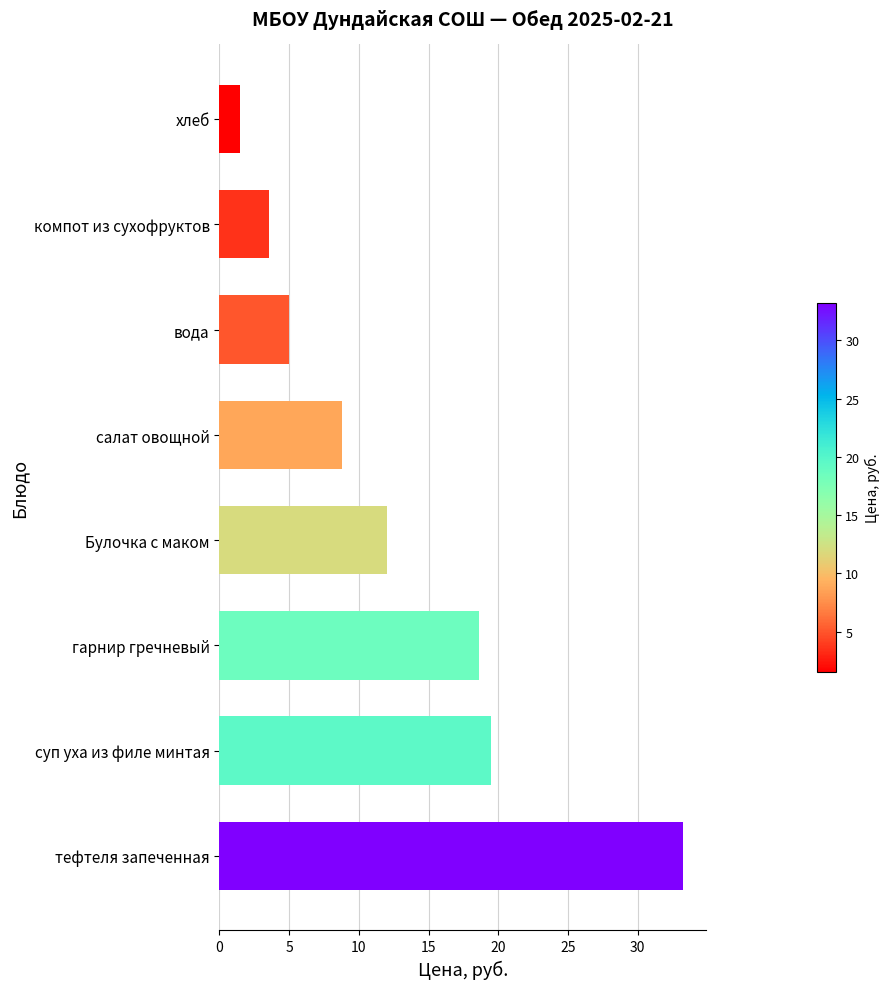

Does the chart contain any negative values?

No